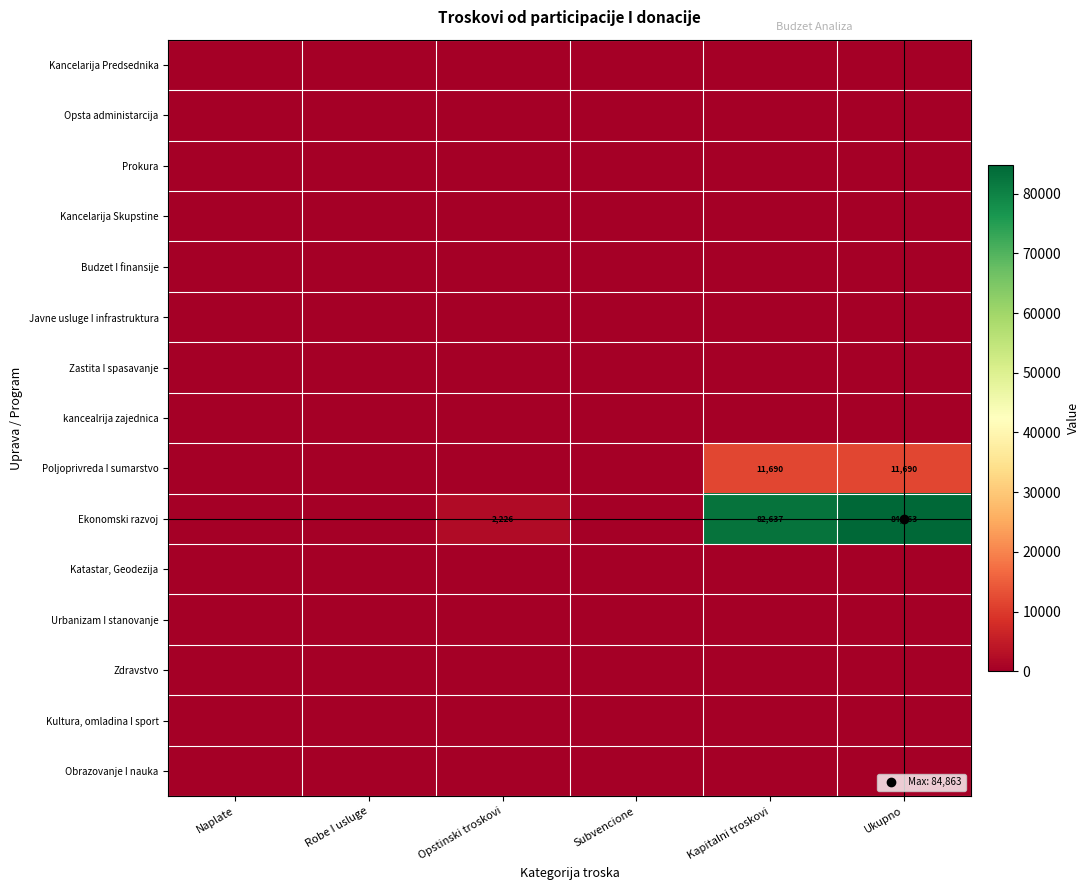

Rank the series by their maximum value, from highest to lowest.

Ekonomski razvoj, Poljoprivreda I sumarstvo, Kancelarija Predsednika, Opsta administarcija, Prokura, Kancelarija Skupstine, Budzet I finansije, Javne usluge I infrastruktura, Zastita I spasavanje, kancealrija zajednica, Katastar, Geodezija, Urbanizam I stanovanje, Zdravstvo, Kultura, omladina I sport, Obrazovanje I nauka